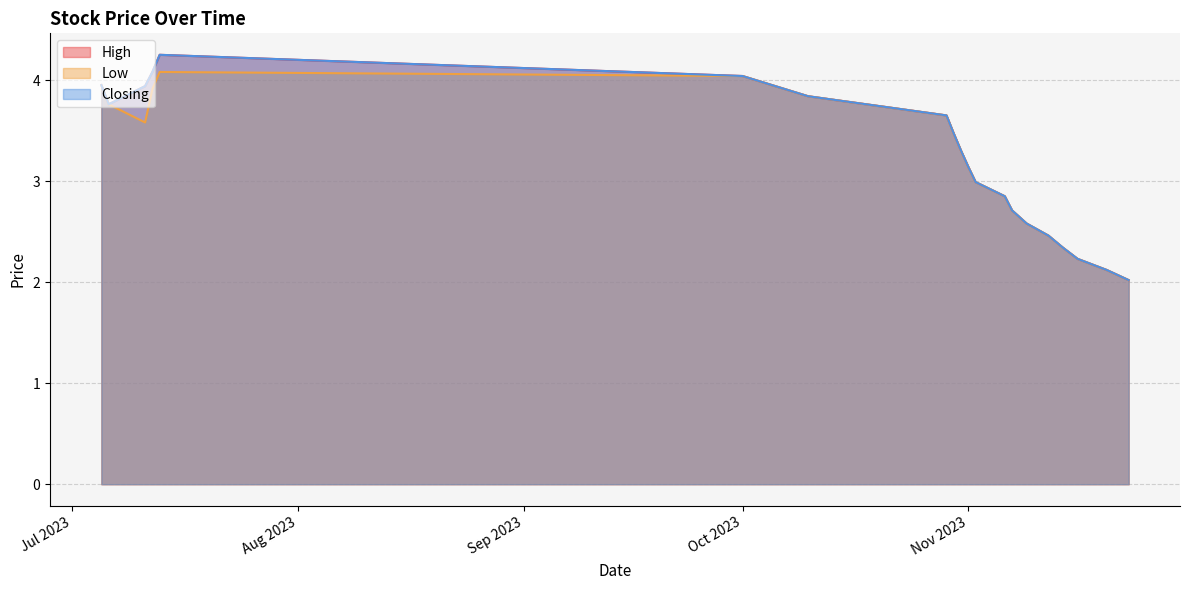

At which label does Closing reach its peak?

13/07/2023